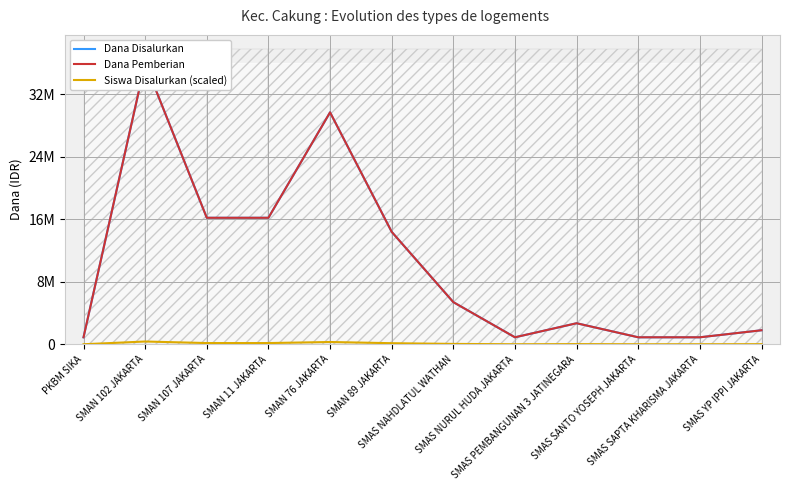

What is the sum of the Dana Disalurkan values at SMAN 76 JAKARTA and PKBM SIKA?

30600000